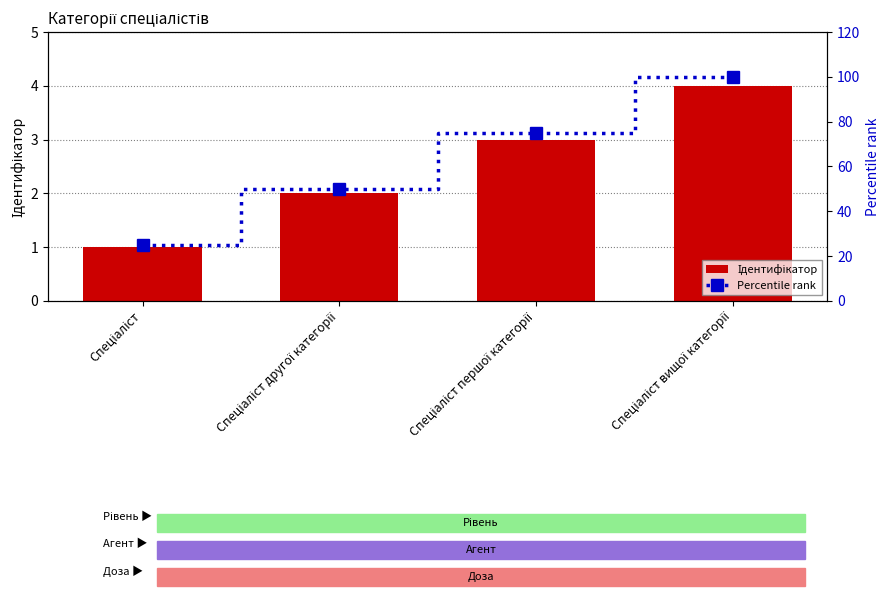

What is the maximum value shown in the chart?

100